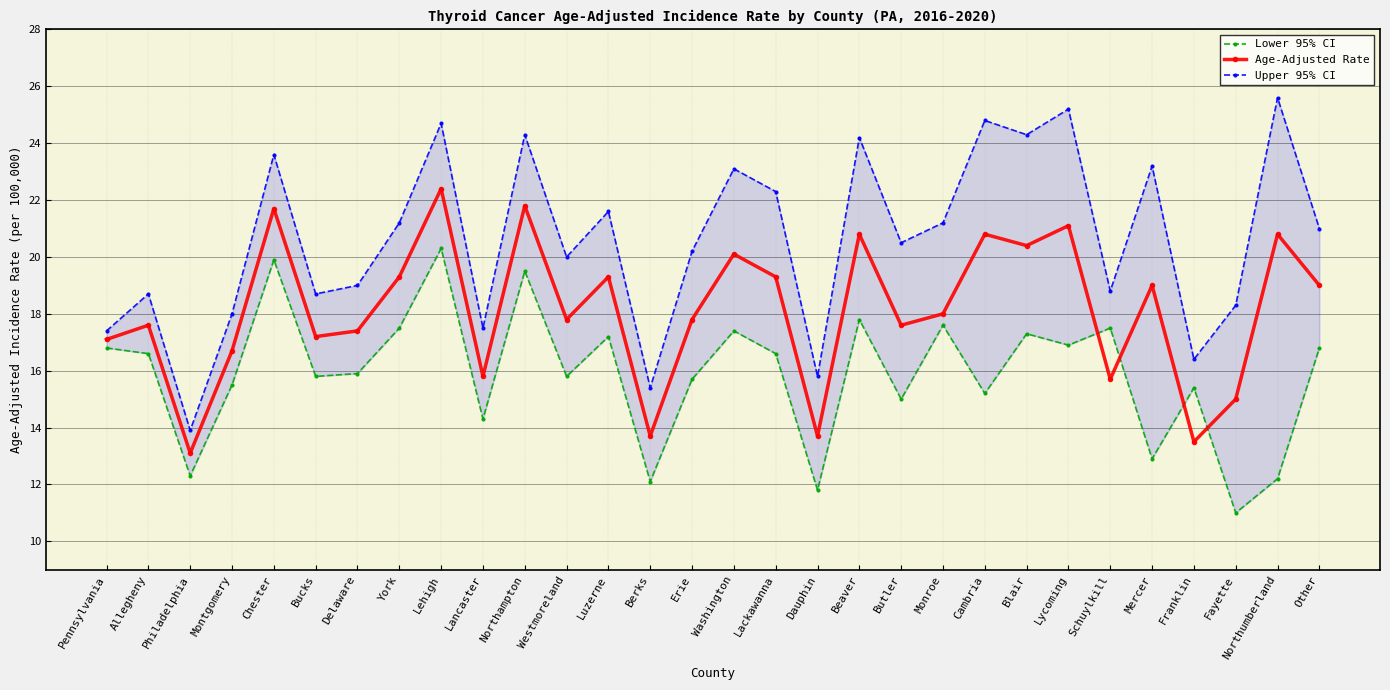

How many intersections are there between Lower 95% CI and Age-Adjusted Rate?

4